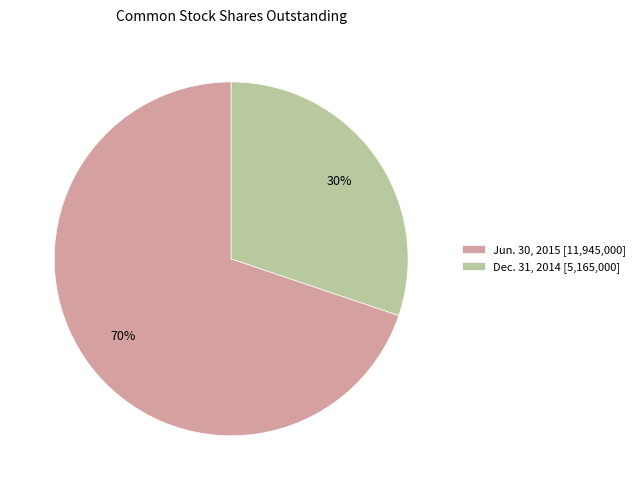

Does any single category account for the majority?

Yes